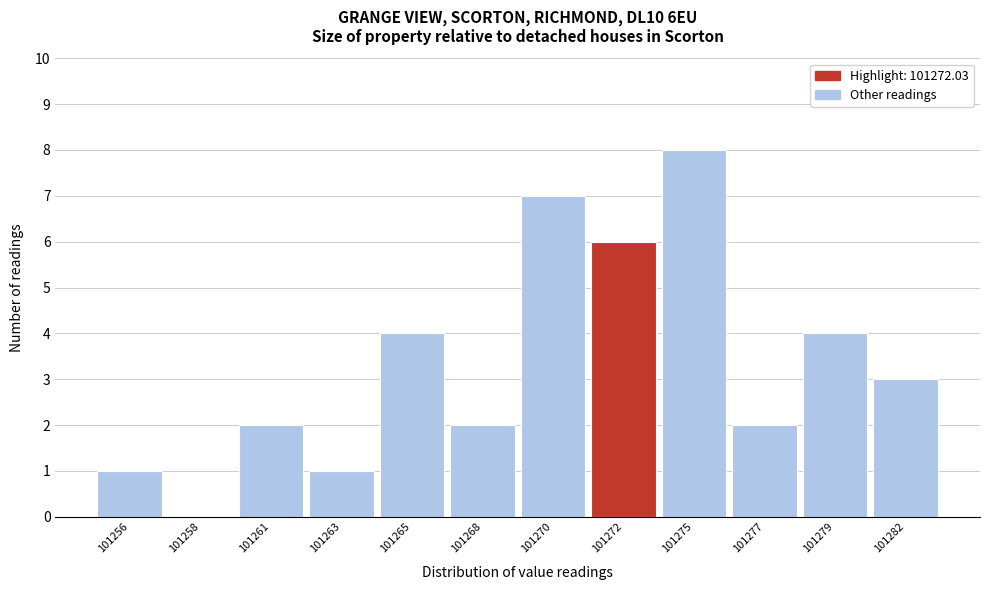

Reading left to right, list all the values displayed in this chart.

101256=1	101258=0	101261=2	101263=1	101265=4	101268=2	101270=7	101272=6	101275=8	101277=2	101279=4	101282=3